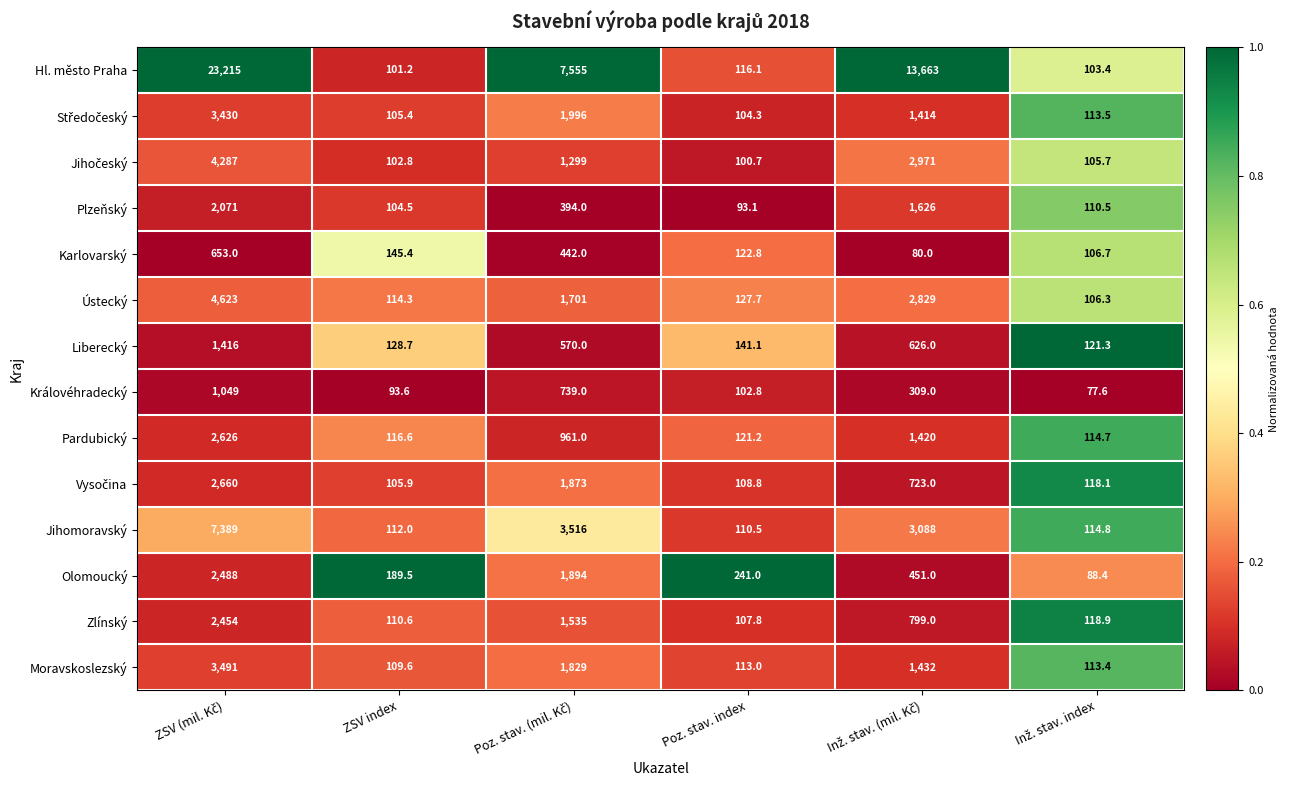

At how many categories does at least one series exceed 2358?

3